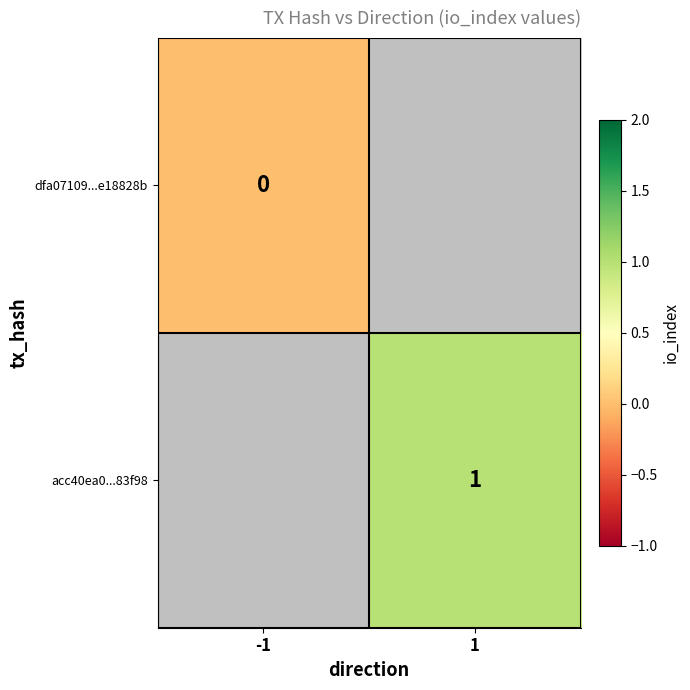

Is the value of acc40ea0...83f98 at 1 greater than the value of dfa07109...e18828b at -1?

Yes